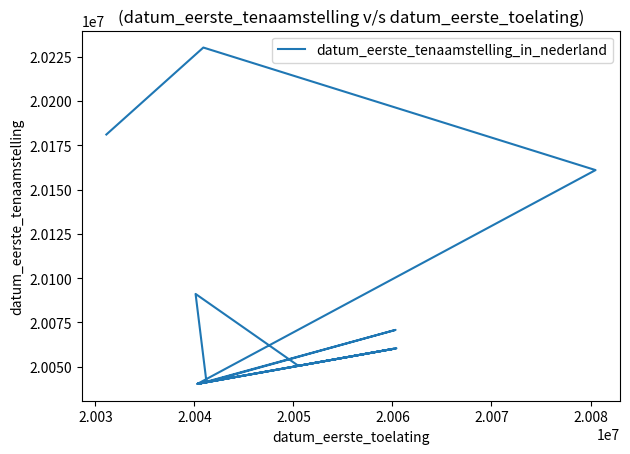

What is the sum of all values?

301199293